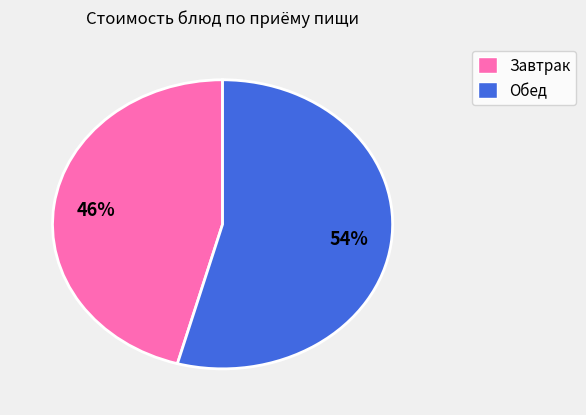

Count the number of slices in the pie.

2